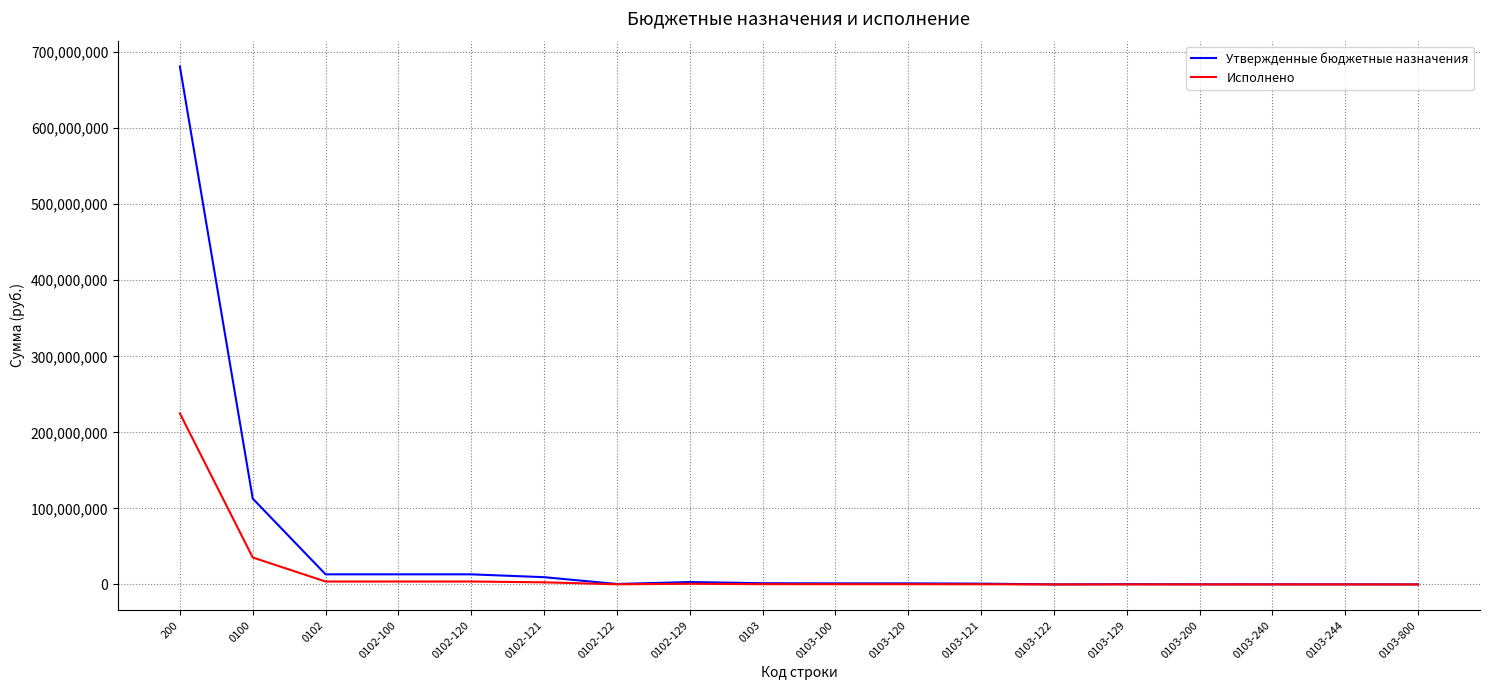

What is the total value across all series at 0103-129?

385815.8